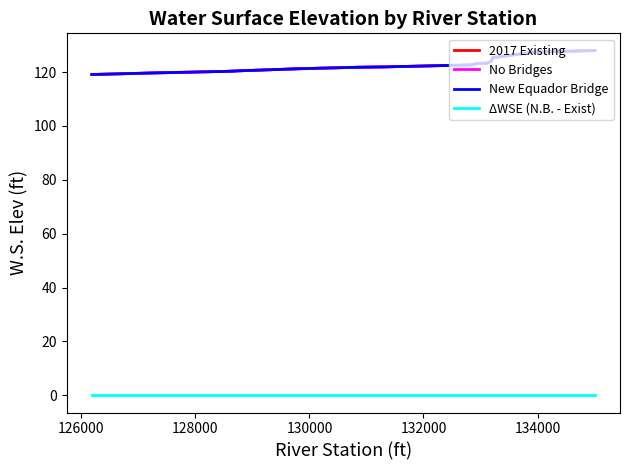

How many categories are shown in the chart?

20